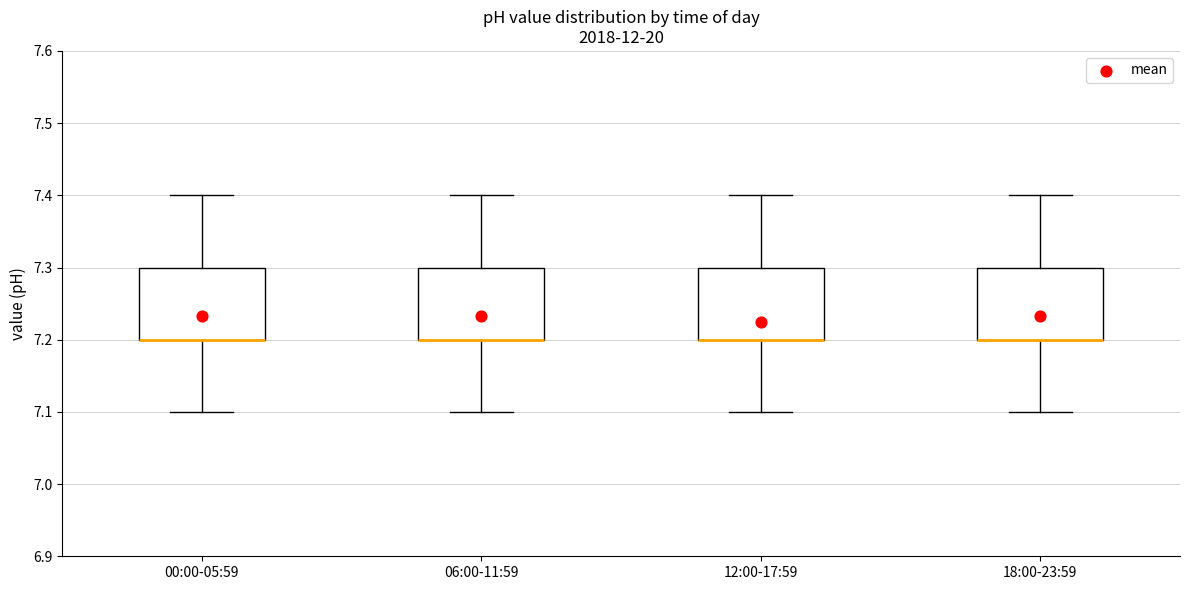

Reading left to right, transcribe this box plot: for each box, give where its median line is, the range the box spans, and where its two whiskers end, as read against the y-axis. The values are not printed on the chart, so give them approximately, as read against the axis.

00:00-05:59: median 7.2 (drawn on the box's lower edge), box 7.2 to 7.3, whiskers 7.1 to 7.4
06:00-11:59: median 7.2 (drawn on the box's lower edge), box 7.2 to 7.3, whiskers 7.1 to 7.4
12:00-17:59: median 7.2 (drawn on the box's lower edge), box 7.2 to 7.3, whiskers 7.1 to 7.4
18:00-23:59: median 7.2 (drawn on the box's lower edge), box 7.2 to 7.3, whiskers 7.1 to 7.4